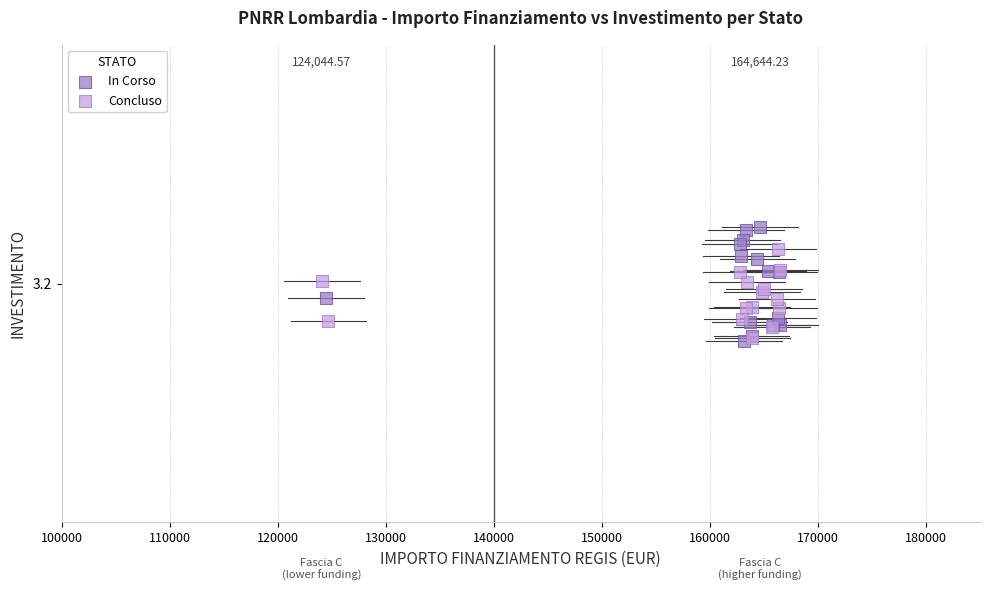

What are all the series names shown in the legend?

In Corso, Concluso